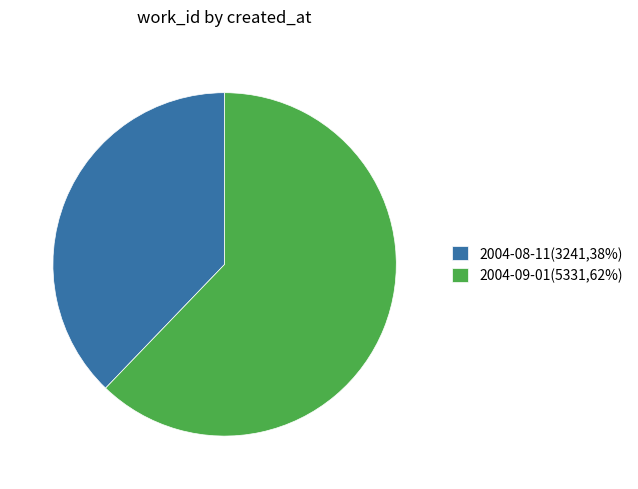

Is the sum of 2004-09-01(5331,62%) and 2004-08-11(3241,38%) greater than half?

Yes